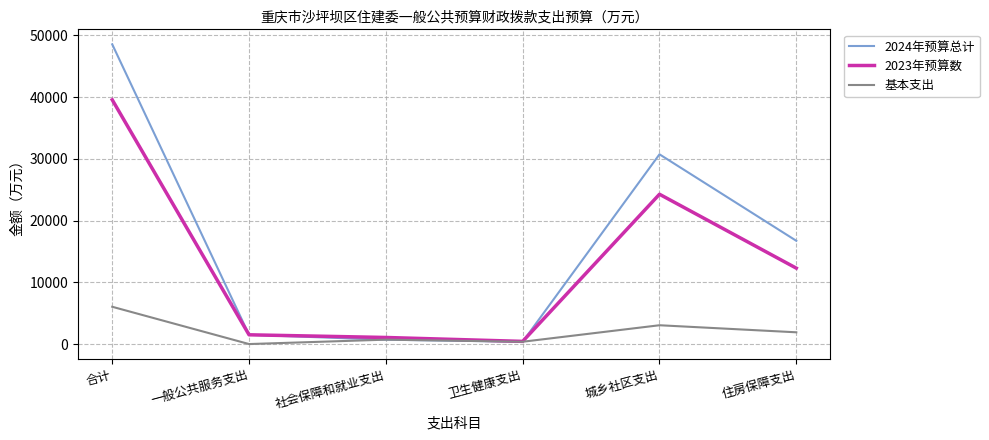

What position from the right is 社会保障和就业支出?

4